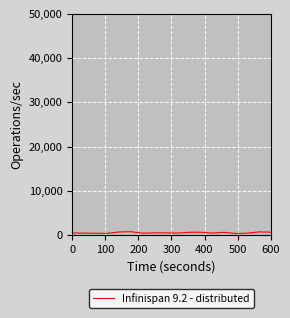

What is the difference between the maximum and minimum values?

408